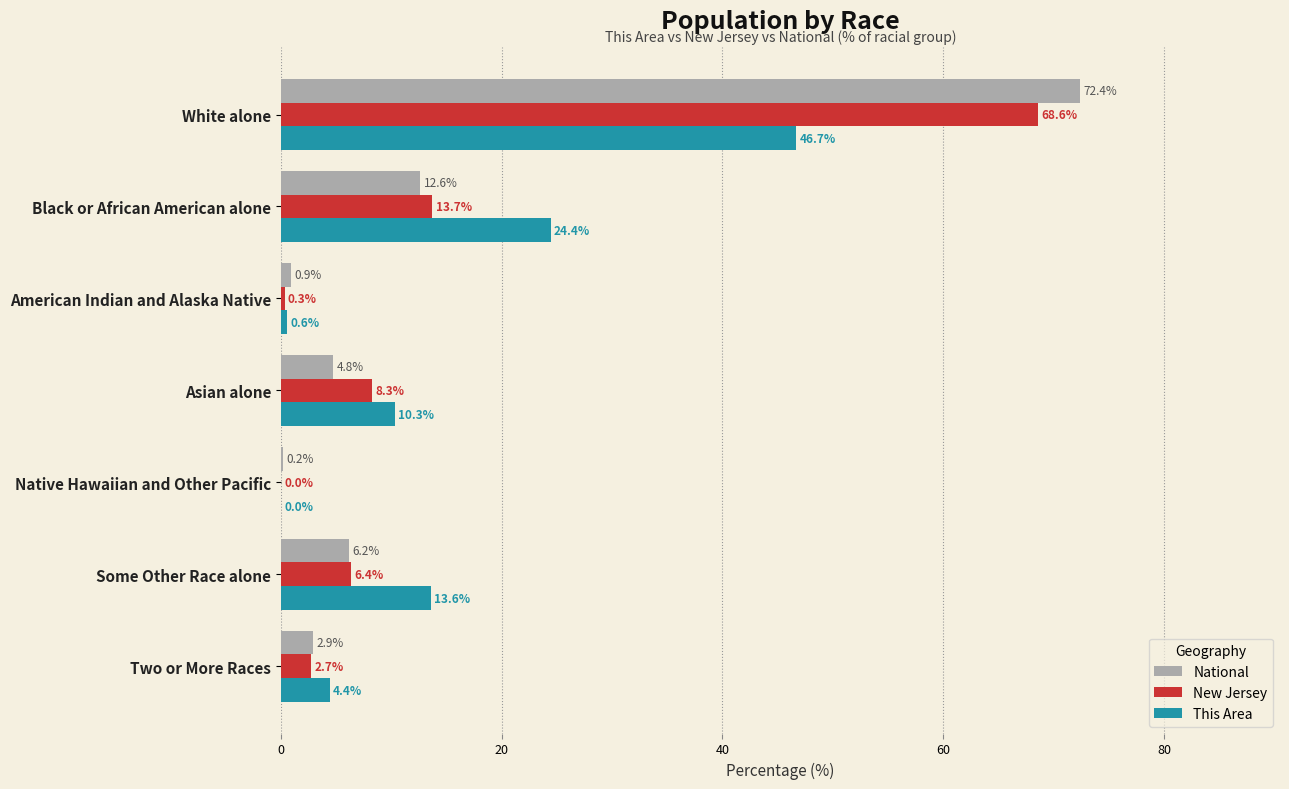

Which series changed the most between Black or African American alone and Native Hawaiian and Other Pacific?

This Area